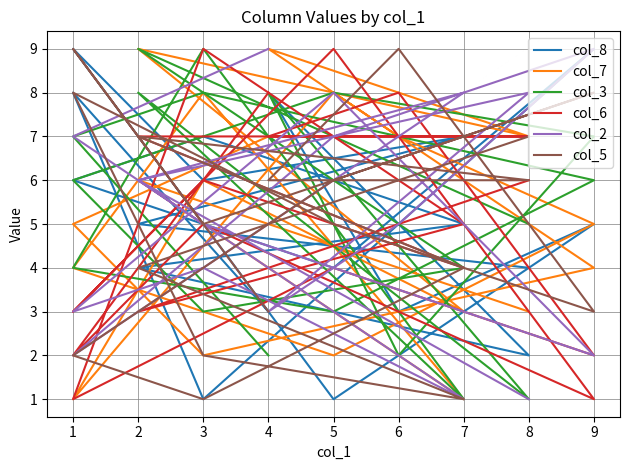

Count the number of data series in this chart.

6